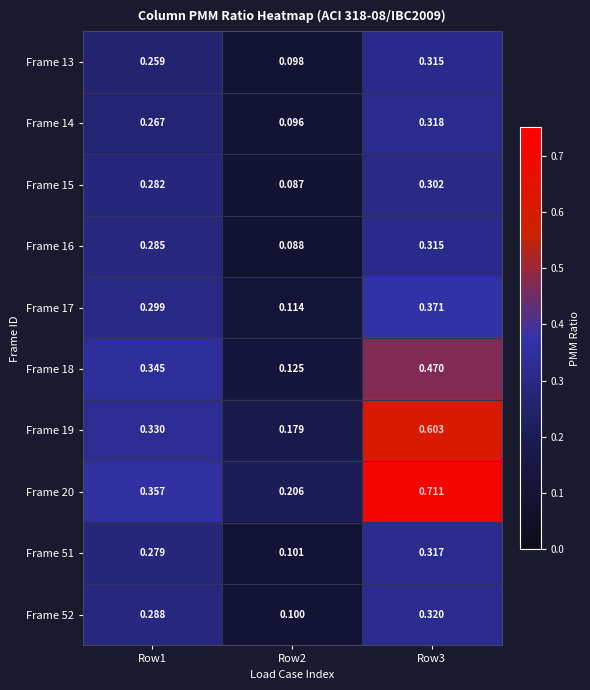

Is the value of Frame 13 at Row3 greater than the value of Frame 19 at Row3?

No